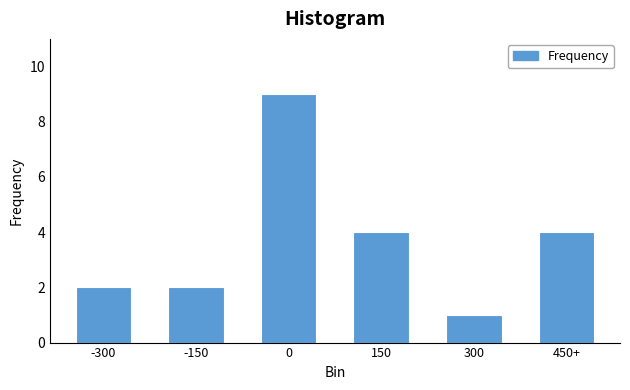

Reading left to right, transcribe all the data shown in this chart.

2	2	9	4	1	4